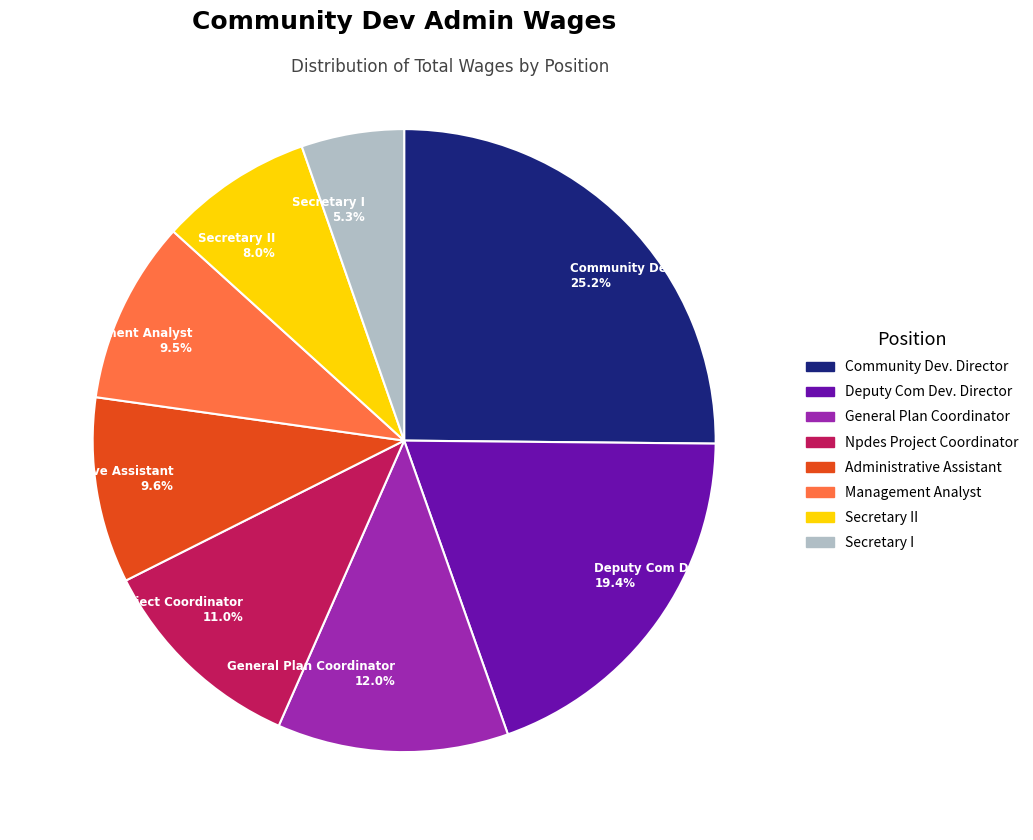

Does Community Dev. Director represent more than half of the total?

No